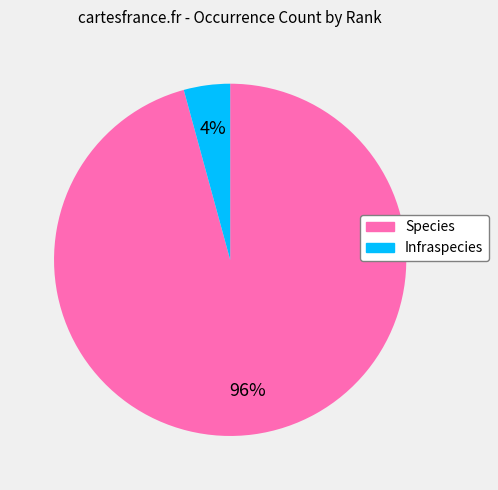

True or false: Infraspecies accounts for 4% of the total.

True